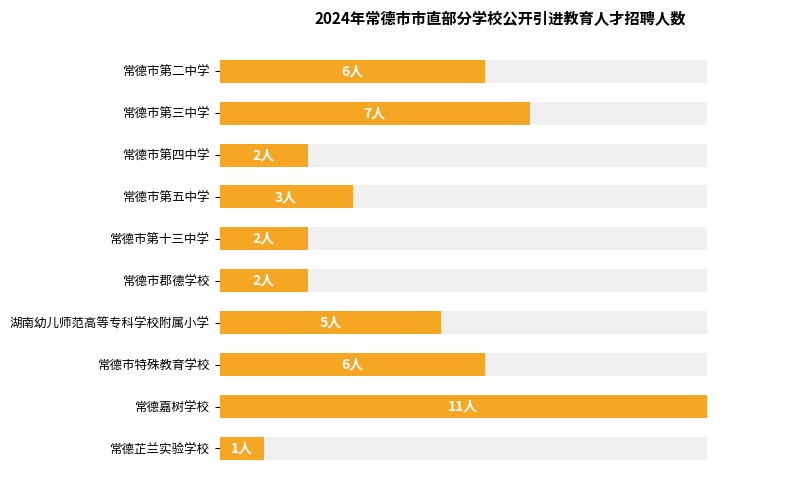

How many bars are there in total?

10